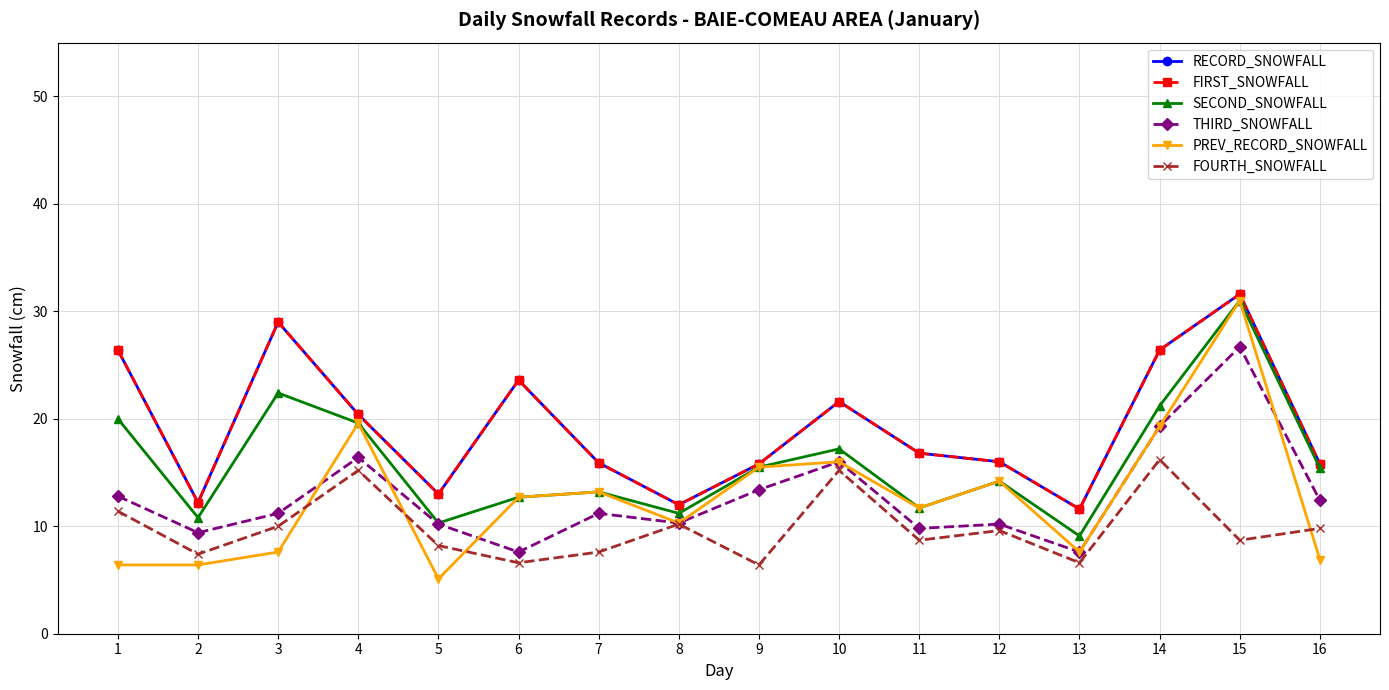

Is this an area chart (filled region under the line)?

No